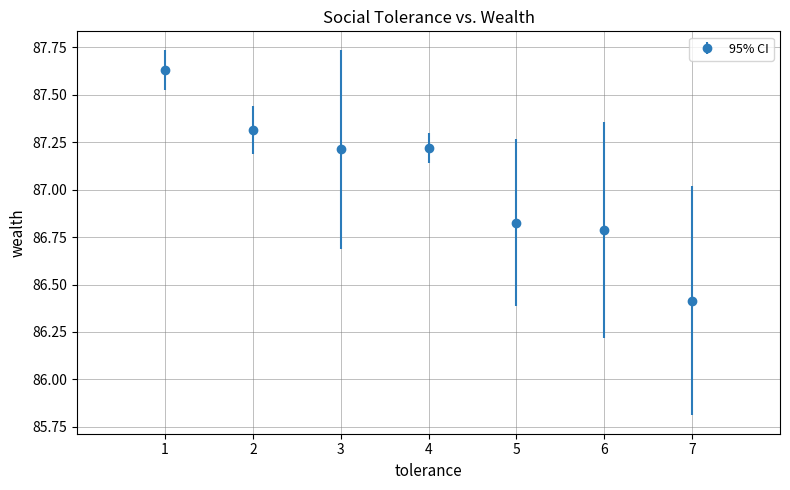

What is the value of the 7th point from the left?

86.4